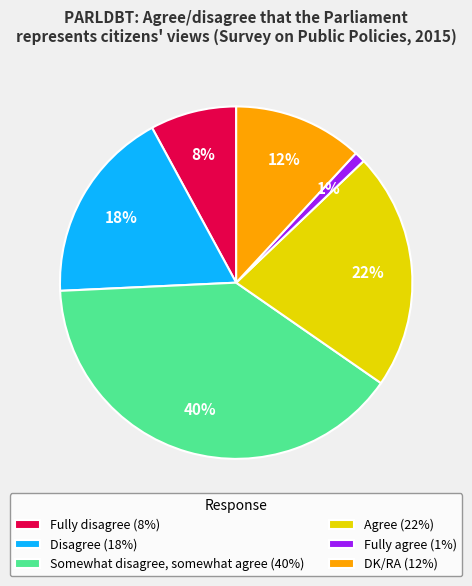

How many slices are in this pie chart?

6